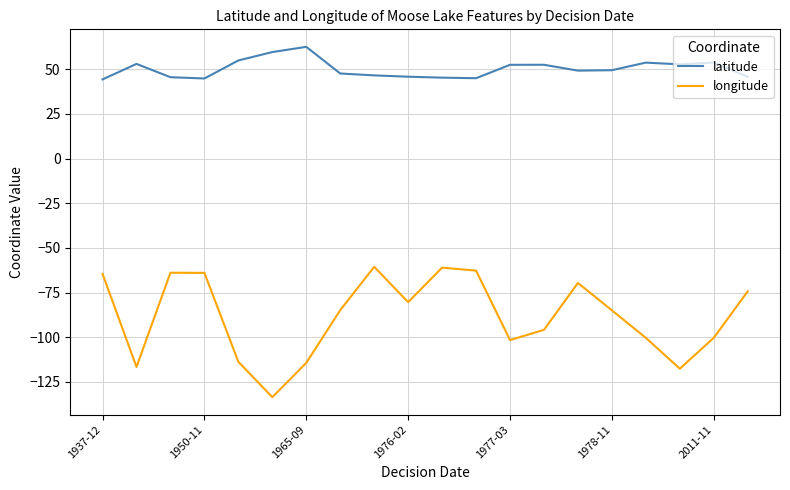

How many lines are shown in the chart?

2